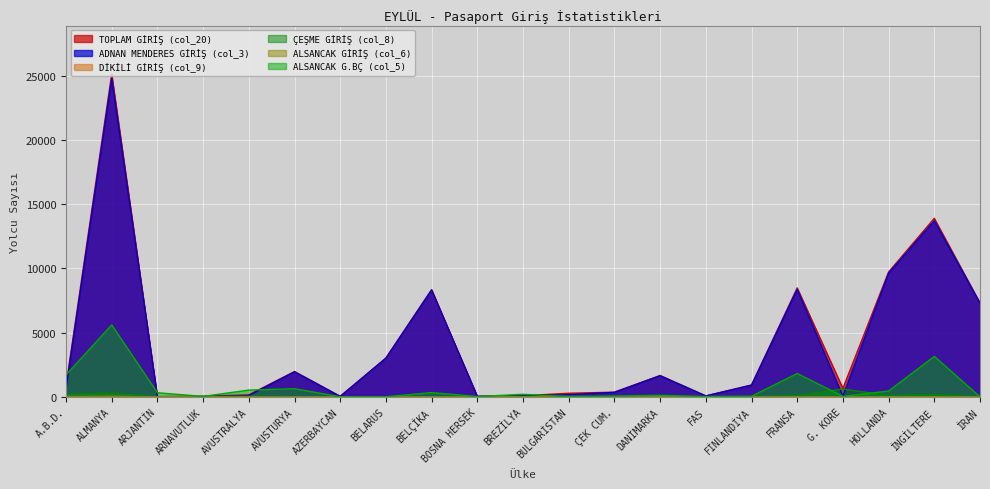

Reading left to right, extract all data points from this chart.

TOPLAM GİRİŞ (col_20): 860	25132	14	46	153	1969	42	3013	8340	36	83	276	362	1660	68	925	8478	656	9717	13891	7309
ADNAN MENDERES GİRİŞ (col_3): 645	24774	6	7	98	1942	22	3008	8314	36	63	162	347	1636	67	898	8366	45	9616	13707	7288
DİKİLİ GİRİŞ (col_9): 5	38	0	0	0	5	0	0	0	0	0	4	0	0	0	0	10	0	0	0	0
ÇEŞME GİRİŞ (col_8): 185	290	6	20	49	21	1	2	25	0	20	47	15	22	1	27	101	608	95	164	15
ALSANCAK GİRİŞ (col_6): 23	15	2	1	2	1	2	3	0	0	0	18	0	0	0	0	0	2	6	9	0
ALSANCAK G.BÇ (col_5): 1703	5594	317	30	522	630	1	4	328	22	195	14	60	117	24	42	1813	34	448	3146	1